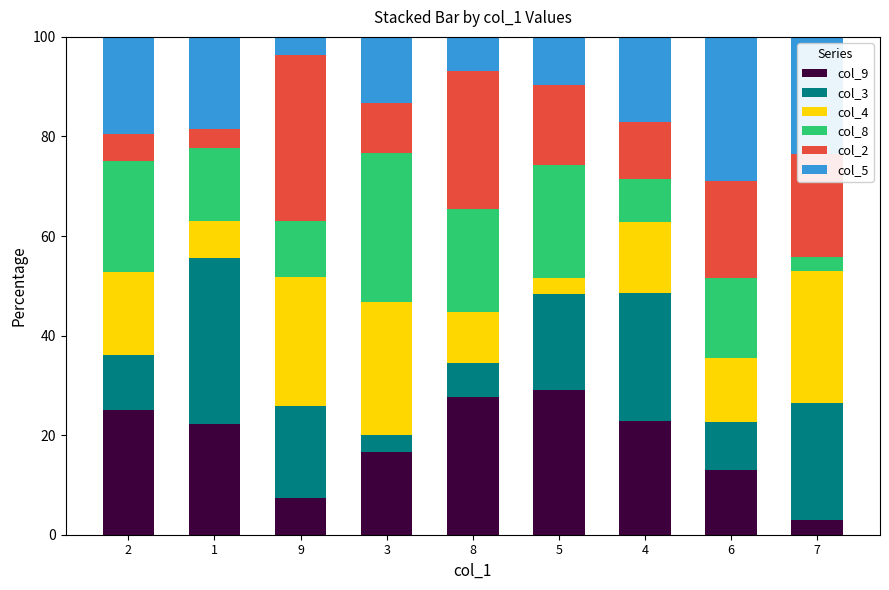

Count the number of data series in this chart.

6